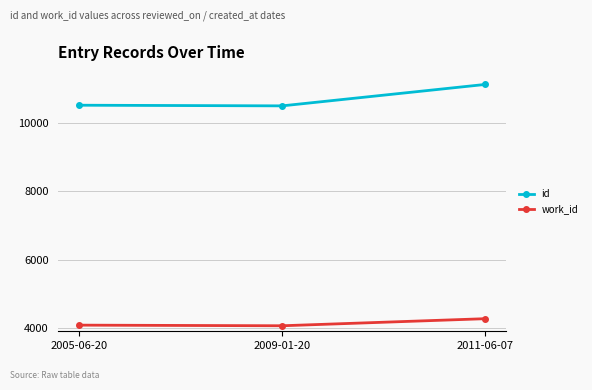

What is the label of the 3rd point from the left?

2011-06-07